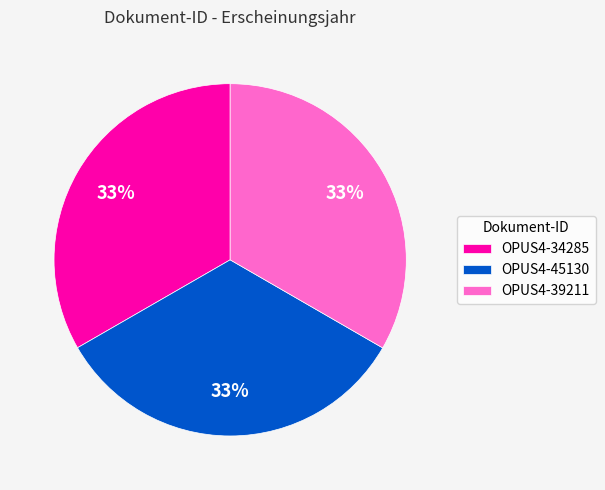

Is OPUS4-34285 the majority of the pie?

No